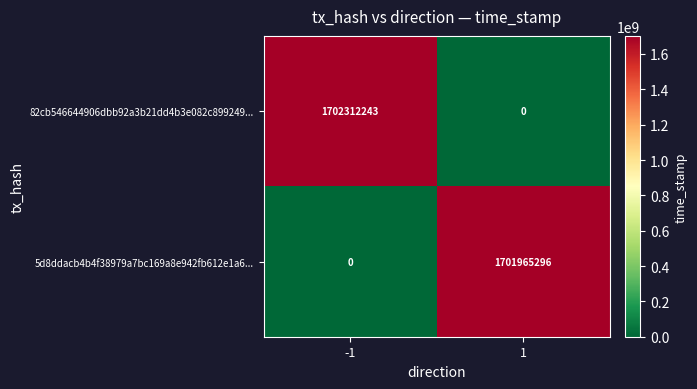

The value of 82cb546644906dbb92a3b21dd4b3e082c899249... at -1 is 1151792823. True or false?

False